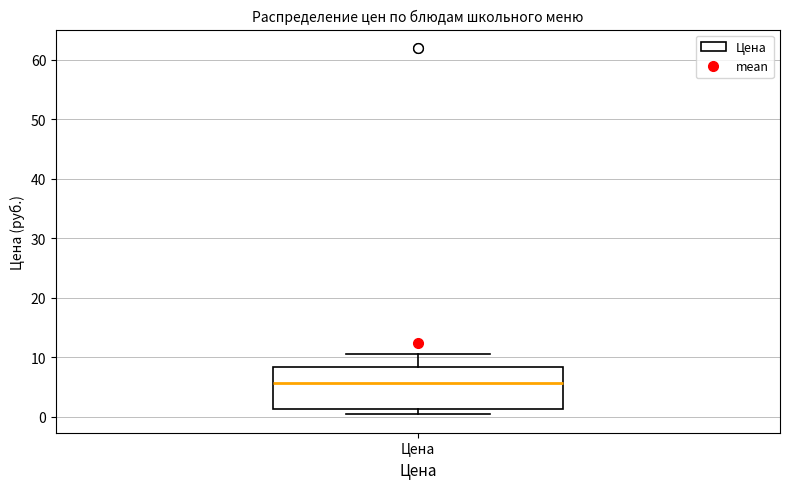

Read this box plot against the y-axis: the position of the median line, the range covered by the box, and the ends of both whiskers. The values are not printed on the chart, so give them approximately, as read against the axis.

median 6, box 1 to 8, whiskers 0 to 11